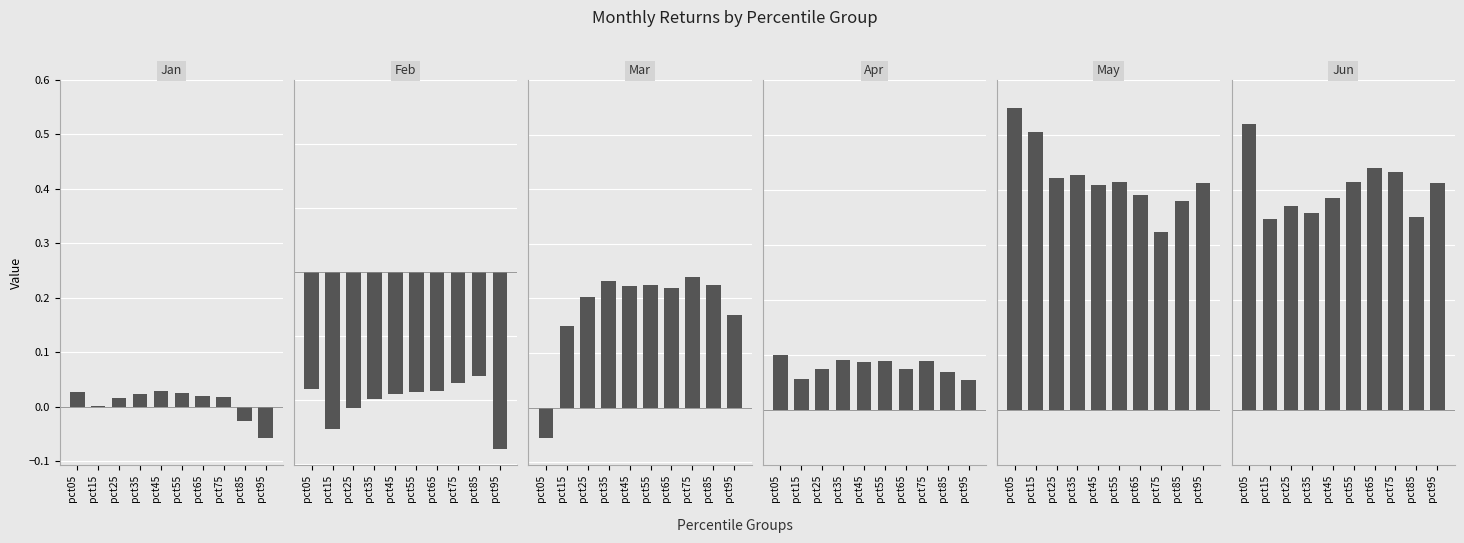

Reading left to right, what are all the values shown in this chart?

Jan: pct05=0.0	pct15=0.0	pct25=0.0	pct35=0.0	pct45=0.0	pct55=0.0	pct65=0.0	pct75=0.0	pct85=-0.0	pct95=-0.1
Feb: pct05=-0.4	pct15=-0.5	pct25=-0.4	pct35=-0.4	pct45=-0.4	pct55=-0.4	pct65=-0.4	pct75=-0.3	pct85=-0.3	pct95=-0.6
Mar: pct05=-0.1	pct15=0.1	pct25=0.2	pct35=0.2	pct45=0.2	pct55=0.2	pct65=0.2	pct75=0.2	pct85=0.2	pct95=0.2
Apr: pct05=0.1	pct15=0.1	pct25=0.1	pct35=0.1	pct45=0.1	pct55=0.1	pct65=0.1	pct75=0.1	pct85=0.1	pct95=0.1
May: pct05=0.5	pct15=0.5	pct25=0.4	pct35=0.4	pct45=0.4	pct55=0.4	pct65=0.4	pct75=0.3	pct85=0.4	pct95=0.4
Jun: pct05=0.5	pct15=0.3	pct25=0.4	pct35=0.4	pct45=0.4	pct55=0.4	pct65=0.4	pct75=0.4	pct85=0.4	pct95=0.4